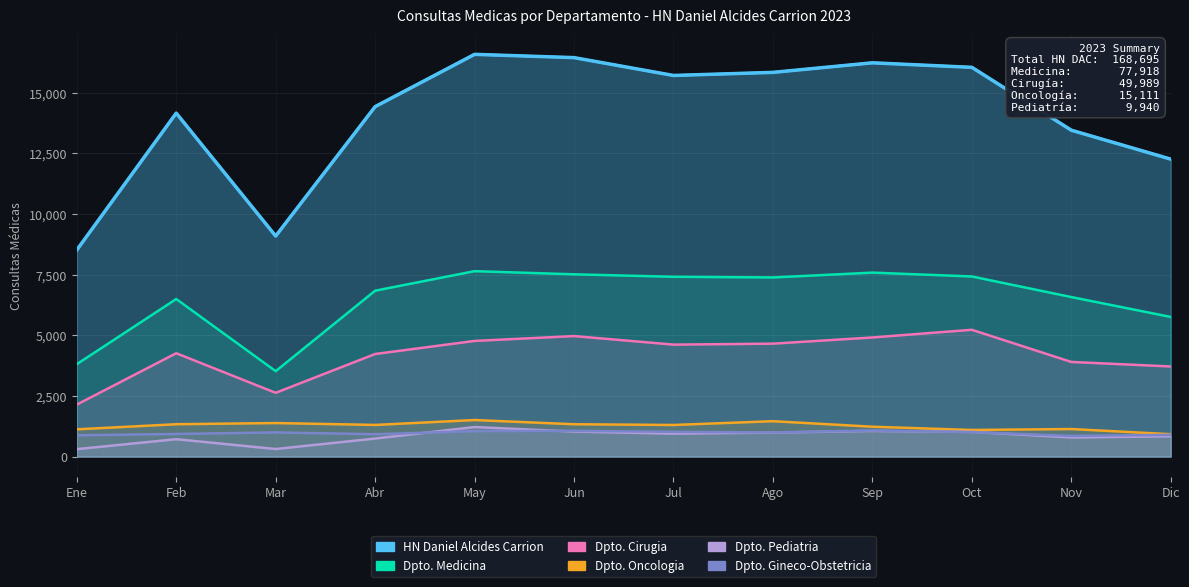

True or false: Dpto. Gineco-Obstetricia has a value of 877 at Ene.

True